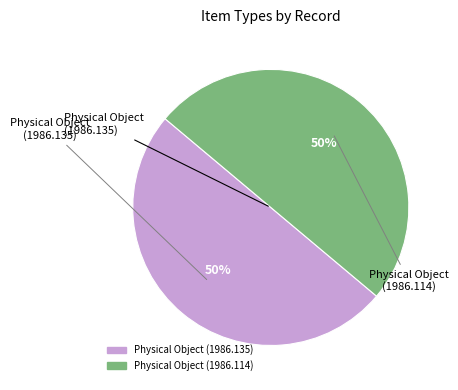

What percentage is the Physical Object (1986.135) slice, to the nearest percent?

50%